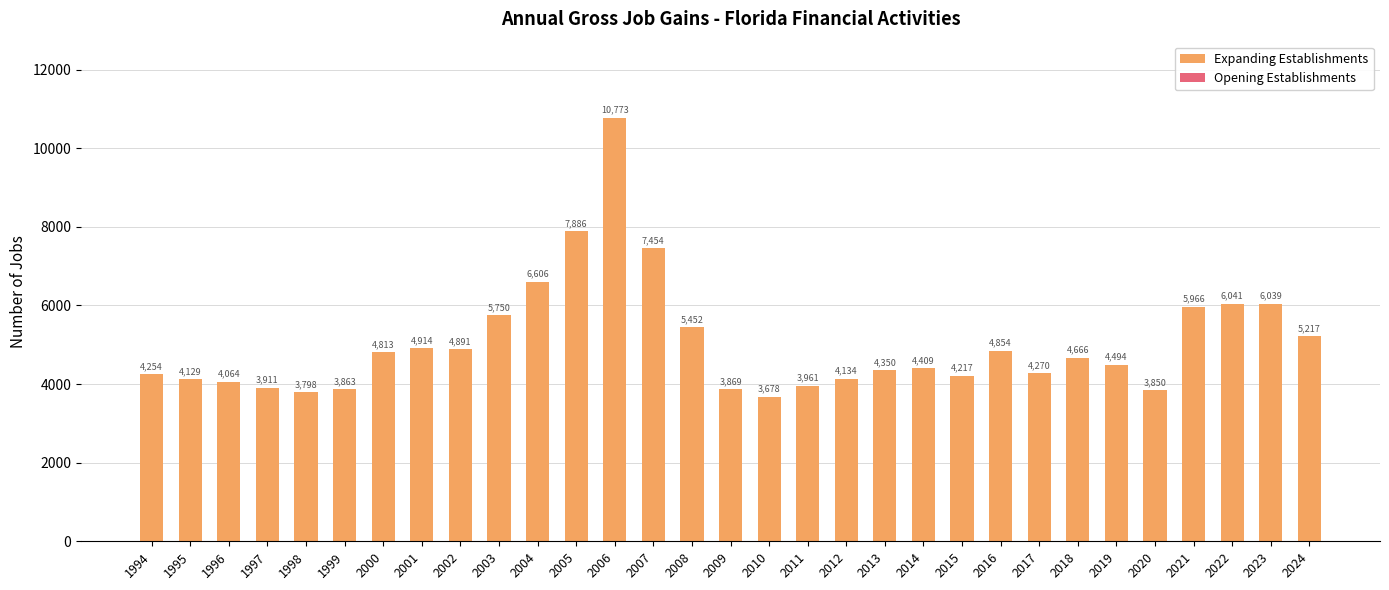

What is the value of the 27th bar from the left?

3850